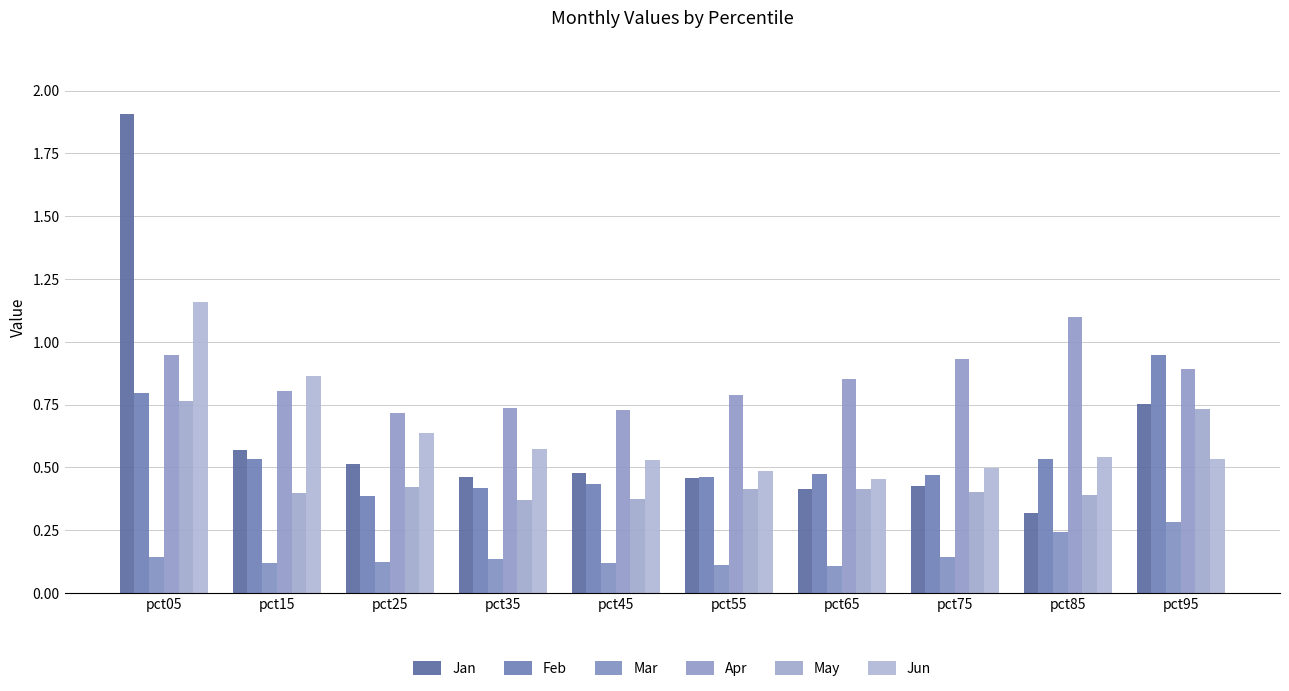

Count the Jun values in the range 0 to 1.

9